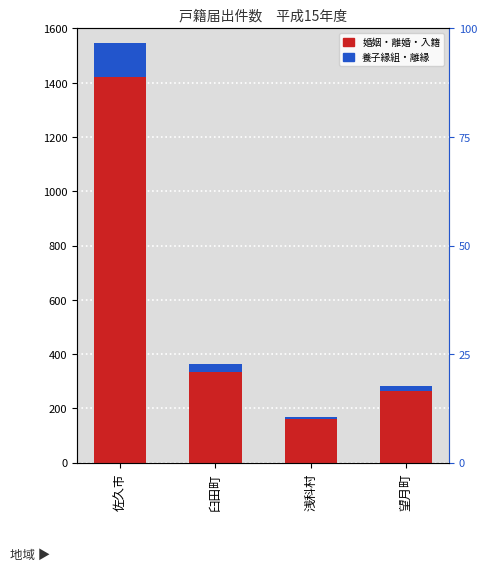

True or false: 入籍 has a value of 143 at 佐久市.

False